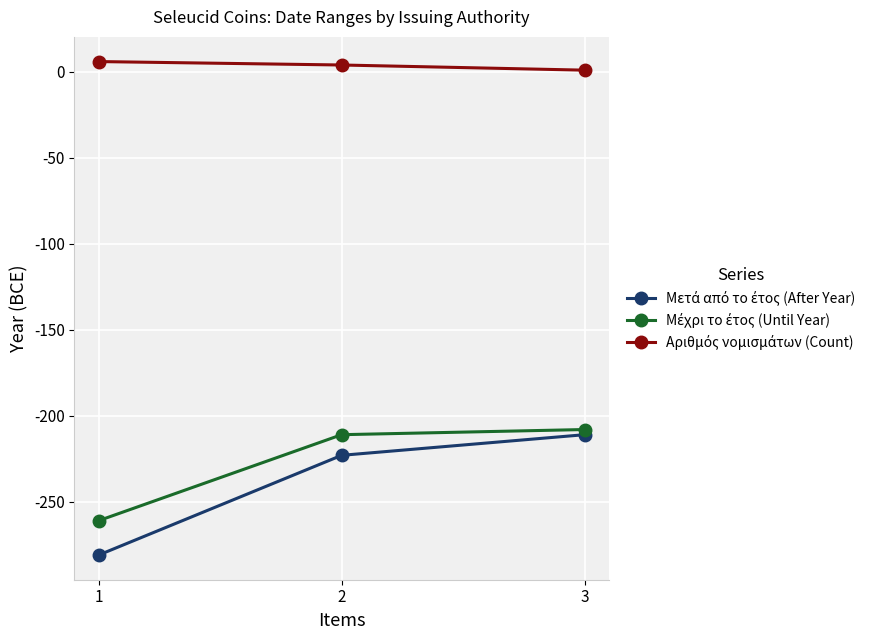

At which label does Μετά από το έτος (After Year) first exceed -223?

3